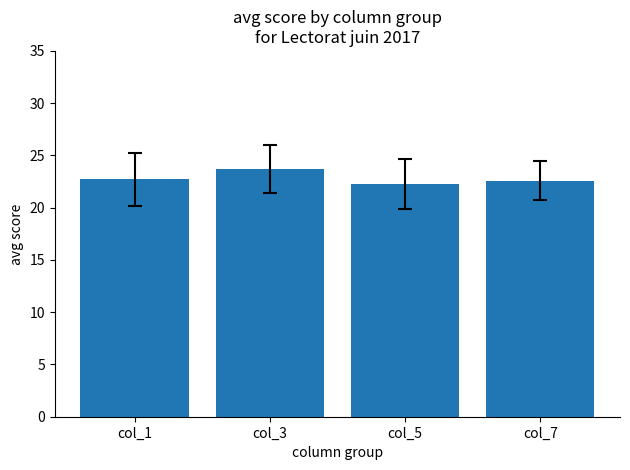

What is the change in value from col_1 to col_3?

+1.0